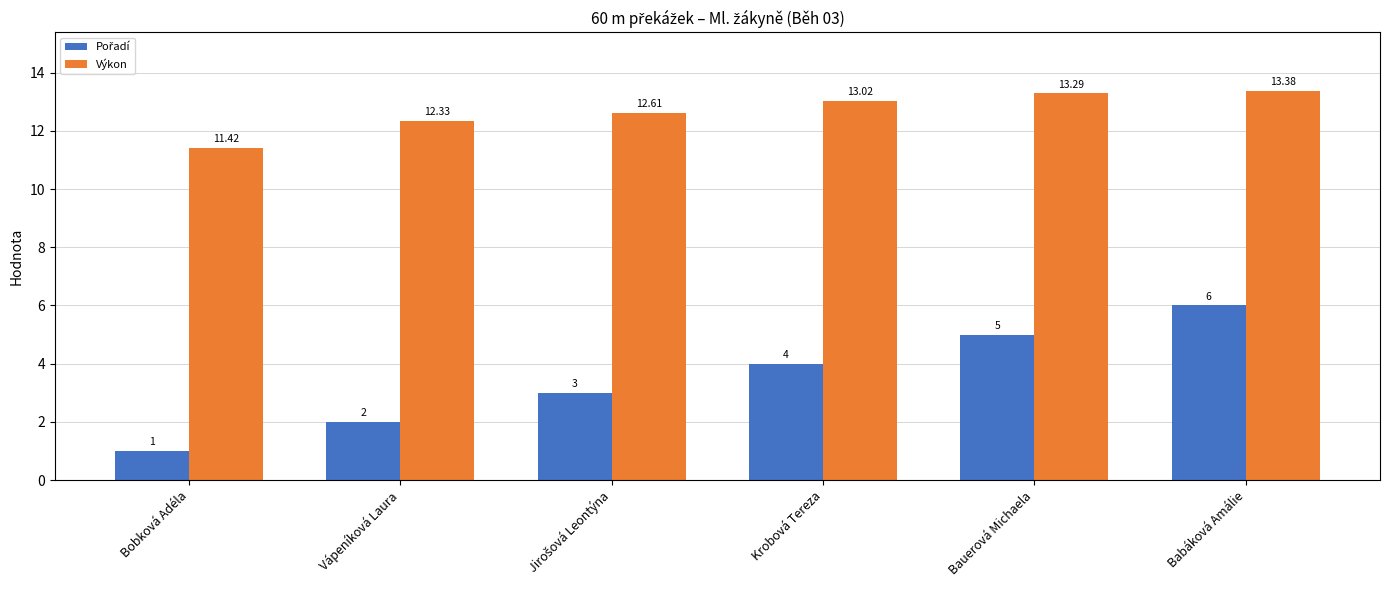

Where is Výkon nearest to the value 12?

Vápeníková Laura